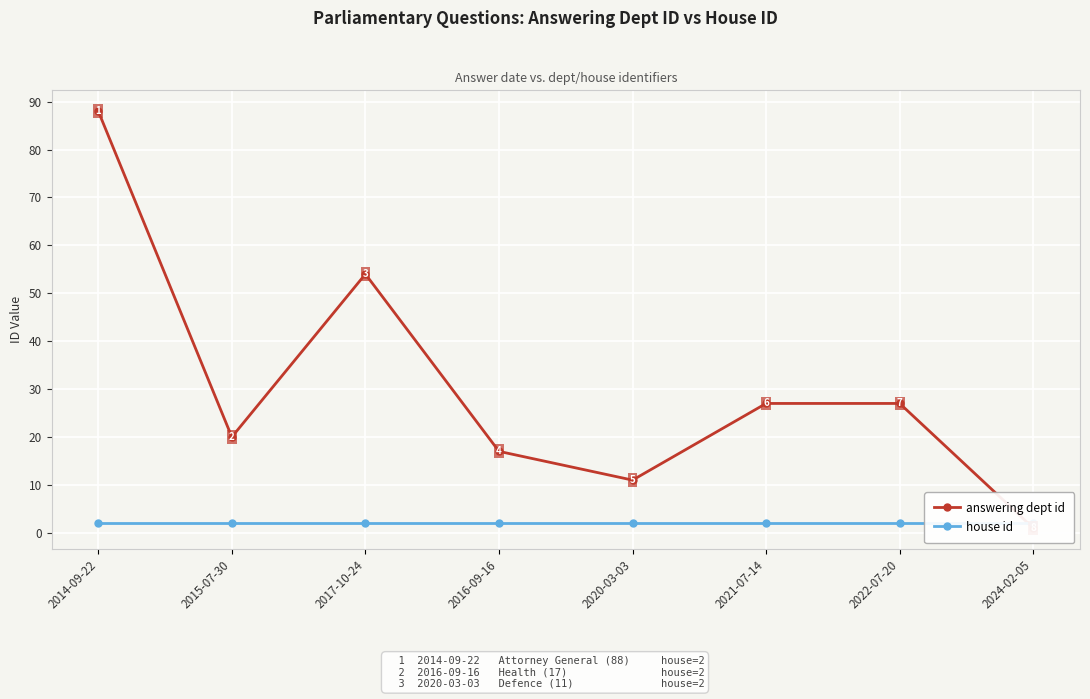

Rank the series by their average value, from highest to lowest.

answering dept id, house id